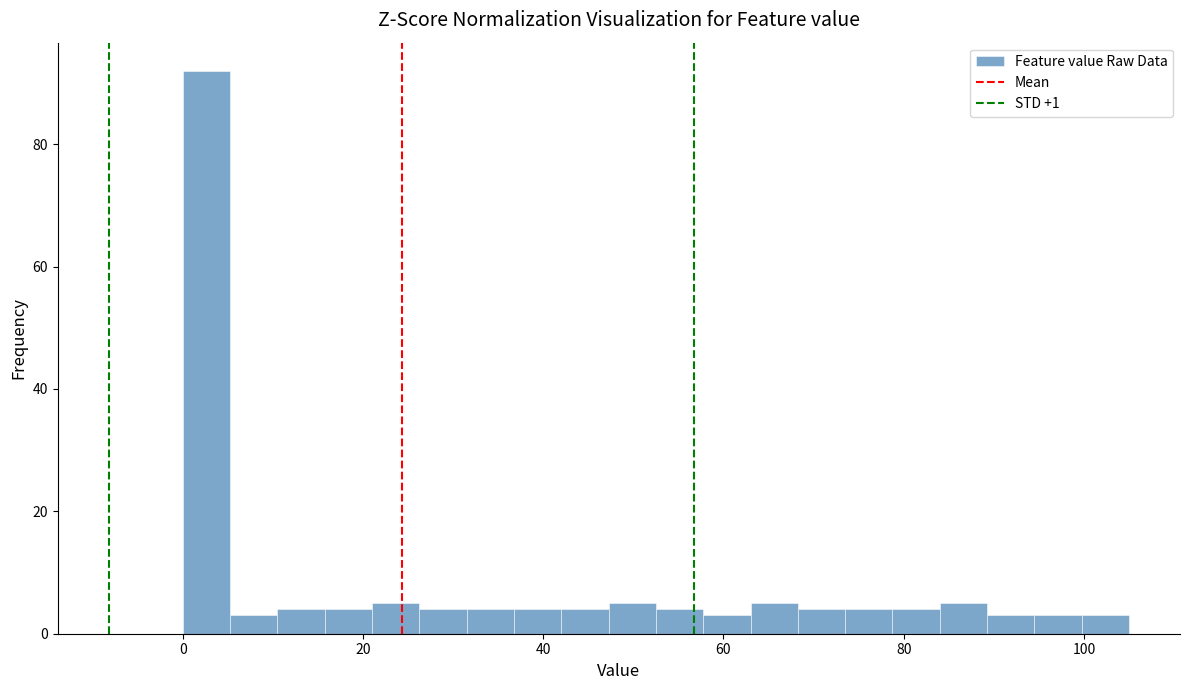

Read against the x-axis, roughly where is the centre of the tallest bar?

2